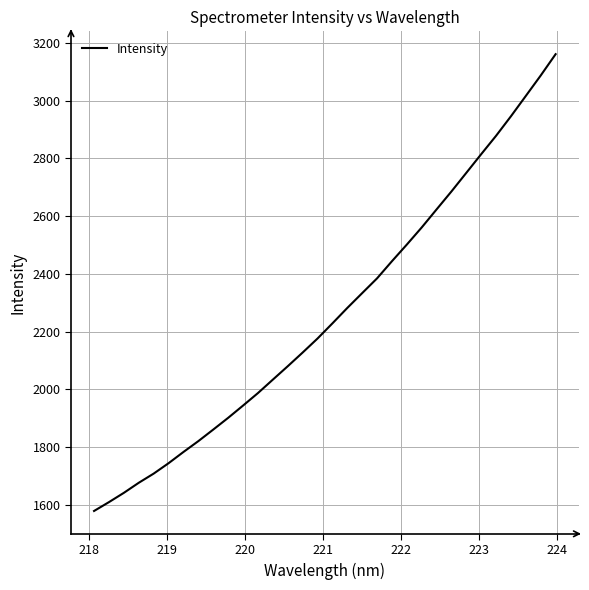

Does the chart display data point markers on the line(s)?

No